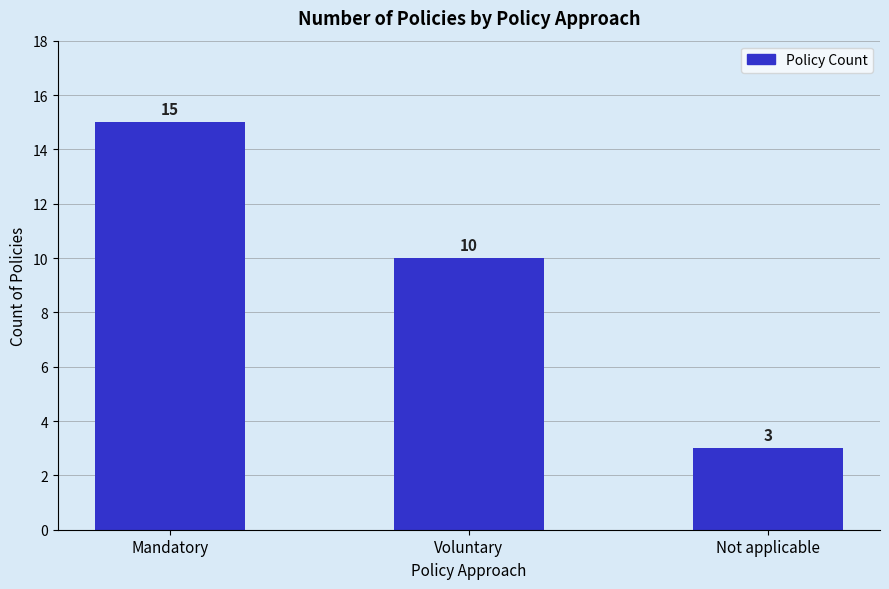

List the labels in order of value, smallest first.

Not applicable, Voluntary, Mandatory